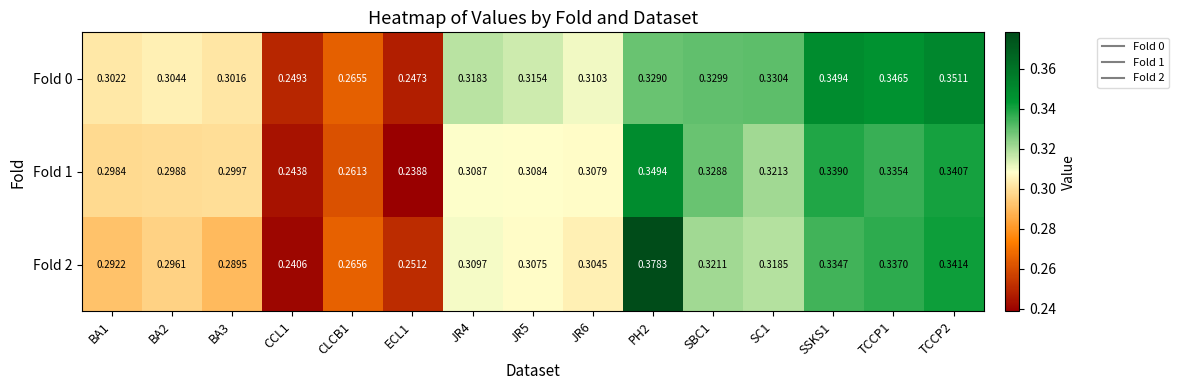

Reading right to left, what are all the values shown in this chart?

Fold 0: TCCP2=0.4	TCCP1=0.3	SSKS1=0.3	SC1=0.3	SBC1=0.3	PH2=0.3	JR6=0.3	JR5=0.3	JR4=0.3	ECL1=0.2	CLCB1=0.3	CCL1=0.2	BA3=0.3	BA2=0.3	BA1=0.3
Fold 1: TCCP2=0.3	TCCP1=0.3	SSKS1=0.3	SC1=0.3	SBC1=0.3	PH2=0.3	JR6=0.3	JR5=0.3	JR4=0.3	ECL1=0.2	CLCB1=0.3	CCL1=0.2	BA3=0.3	BA2=0.3	BA1=0.3
Fold 2: TCCP2=0.3	TCCP1=0.3	SSKS1=0.3	SC1=0.3	SBC1=0.3	PH2=0.4	JR6=0.3	JR5=0.3	JR4=0.3	ECL1=0.3	CLCB1=0.3	CCL1=0.2	BA3=0.3	BA2=0.3	BA1=0.3